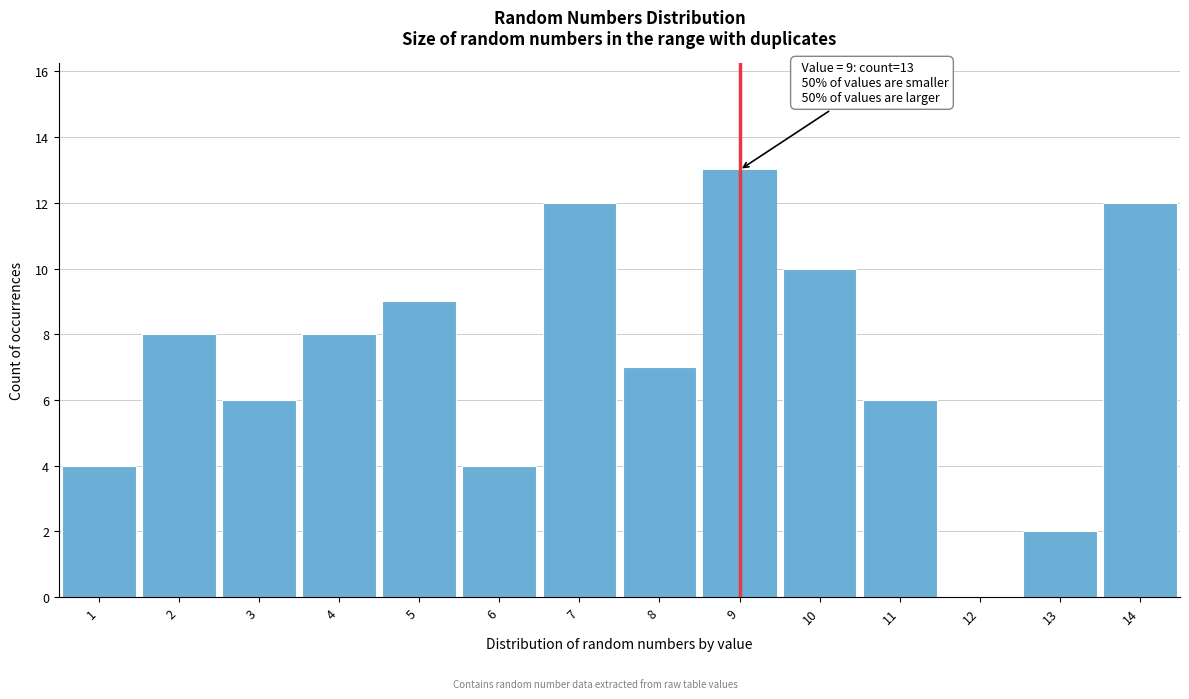

Reading right to left, transcribe all the data shown in this chart.

14=12	13=2	12=0	11=6	10=10	9=13	8=7	7=12	6=4	5=9	4=8	3=6	2=8	1=4